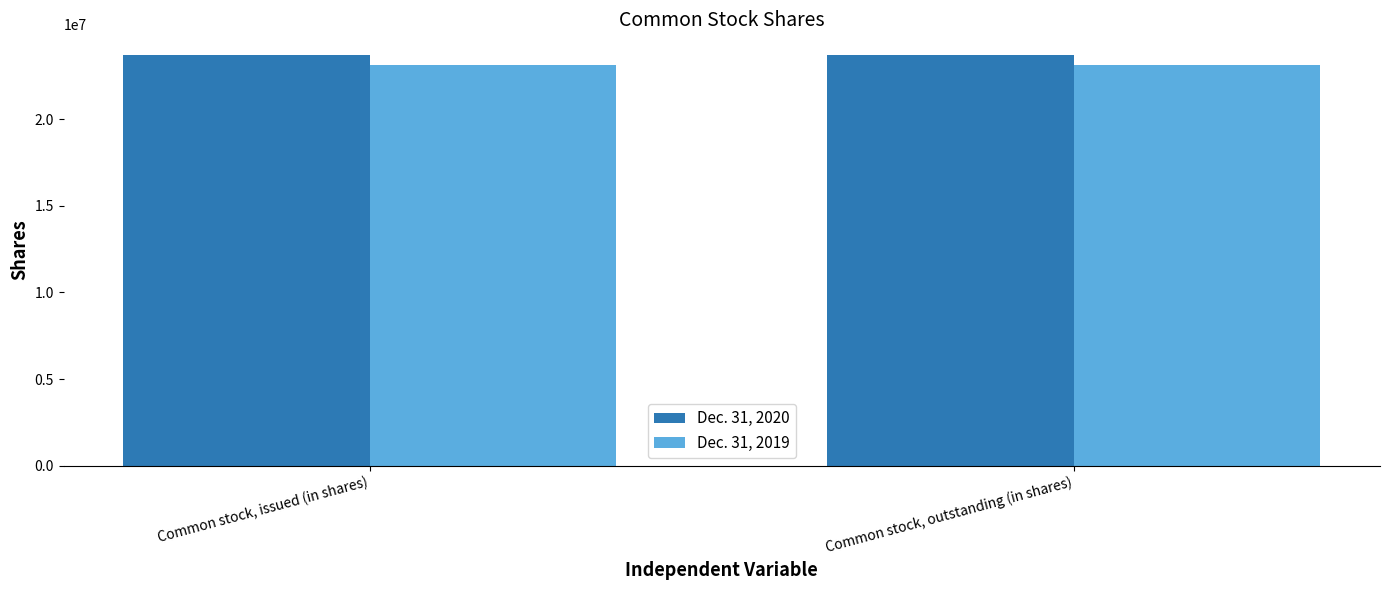

Reading left to right, what are all the values shown in this chart?

Dec. 31, 2020: 23709924	23709924
Dec. 31, 2019: 23110631	23110631